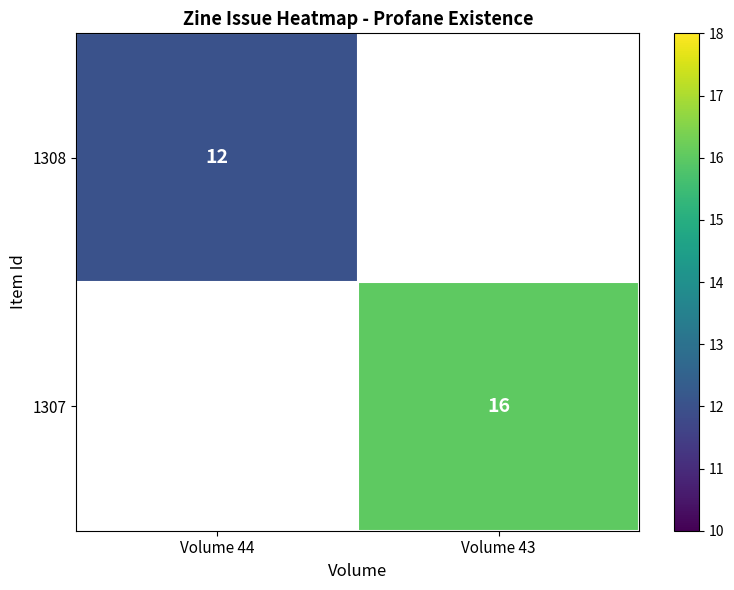

The value of 1307 at Volume 43 is 16. True or false?

True